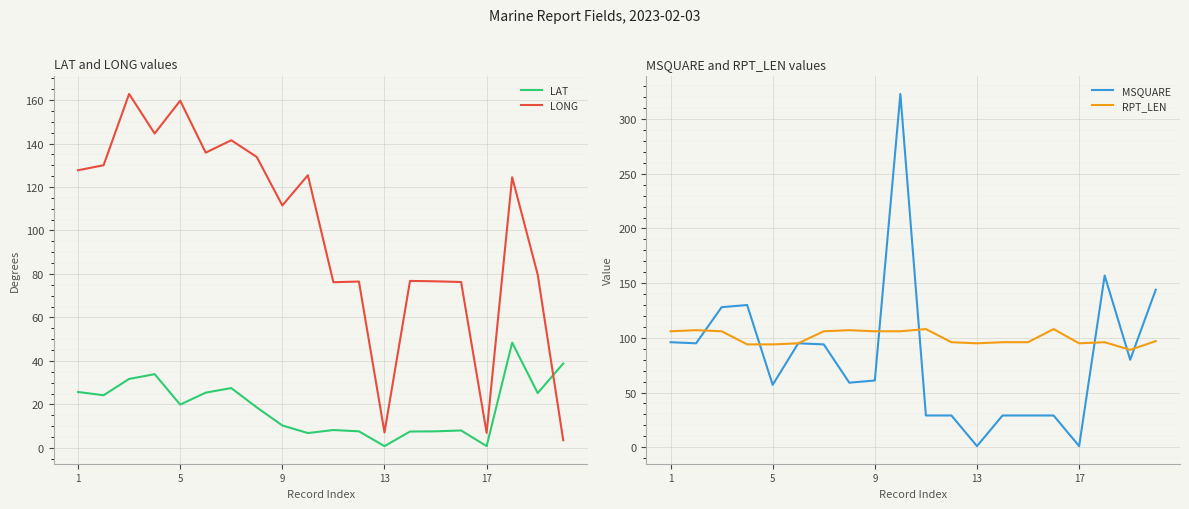

What is the highest value of the LONG series?

162.8